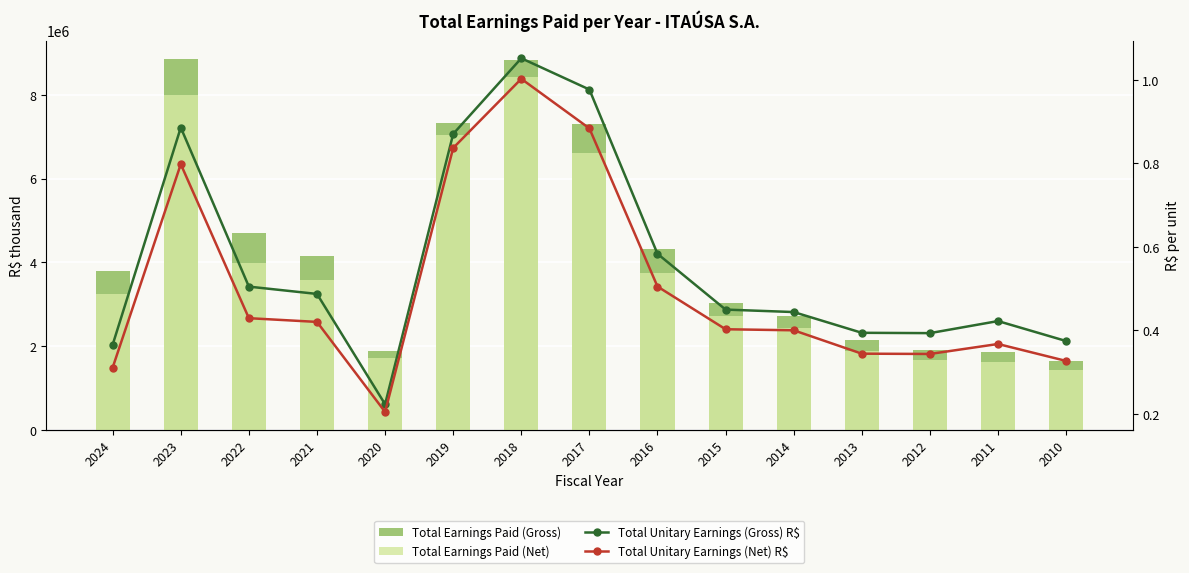

What is the minimum value shown in the chart?

0.2